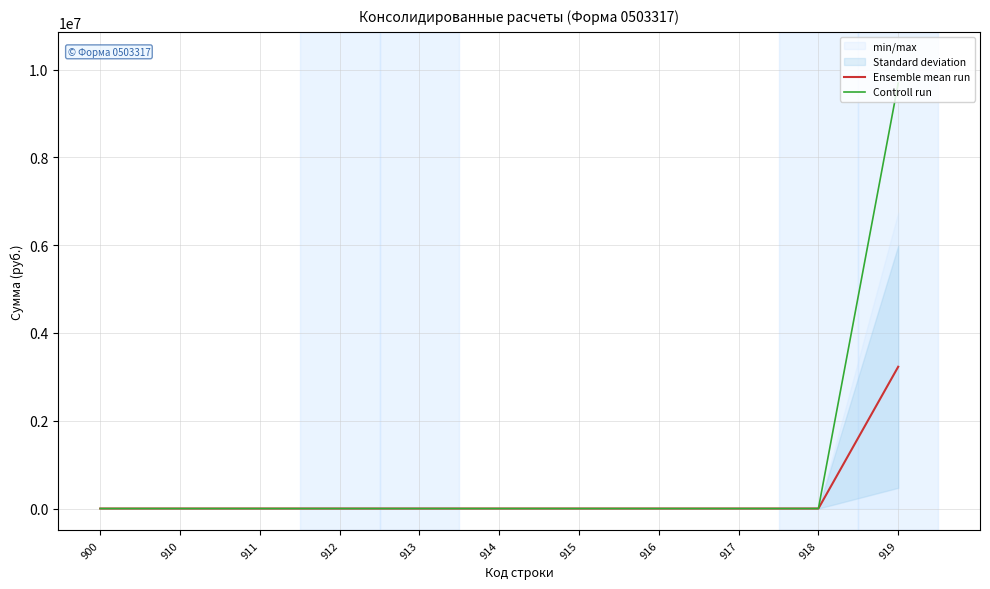

The value of Ensemble mean run at 916 is 2046828.4. True or false?

False